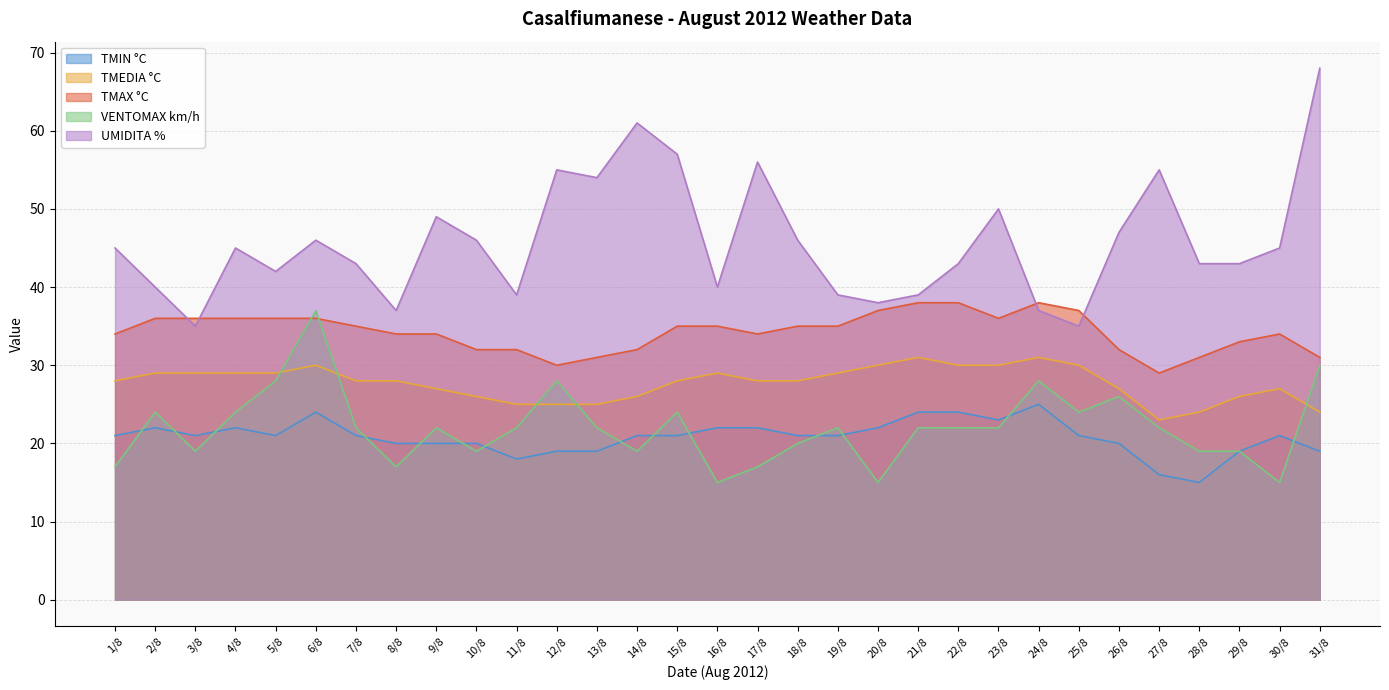

What is the highest value of the UMIDITA % series?

68